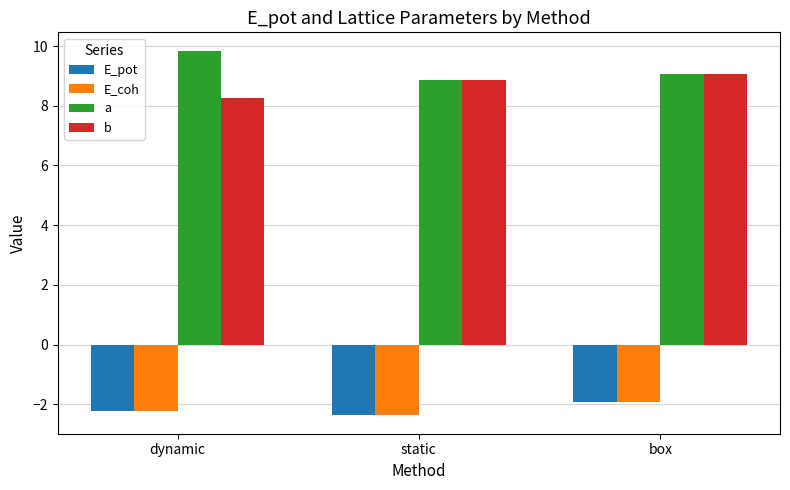

Which series has the largest total across all categories?

a